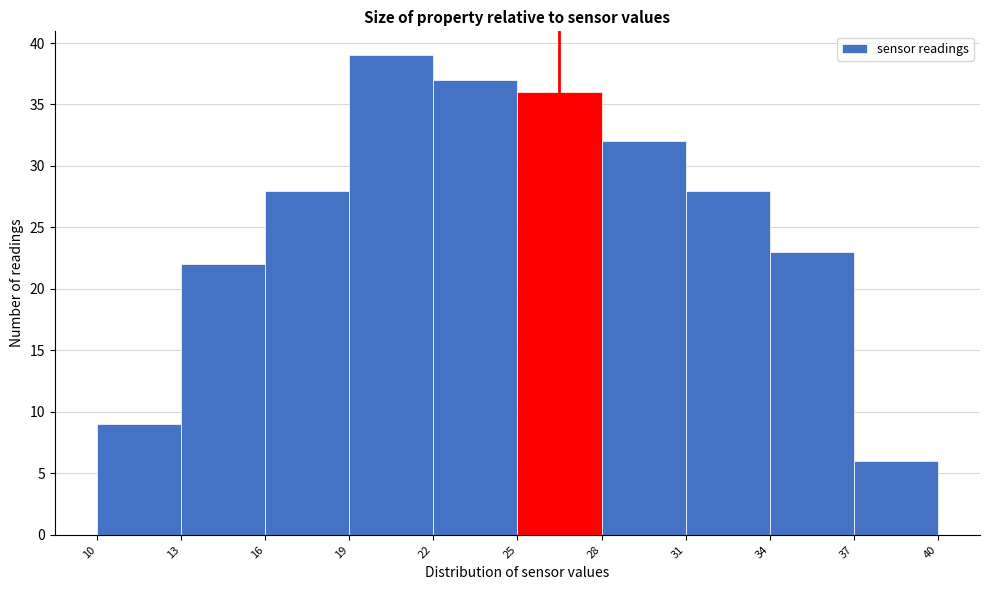

How tall is the bar that spans 19 to 22 on the x-axis? The values are not printed on the chart, so give them approximately, as read against the axis.

39